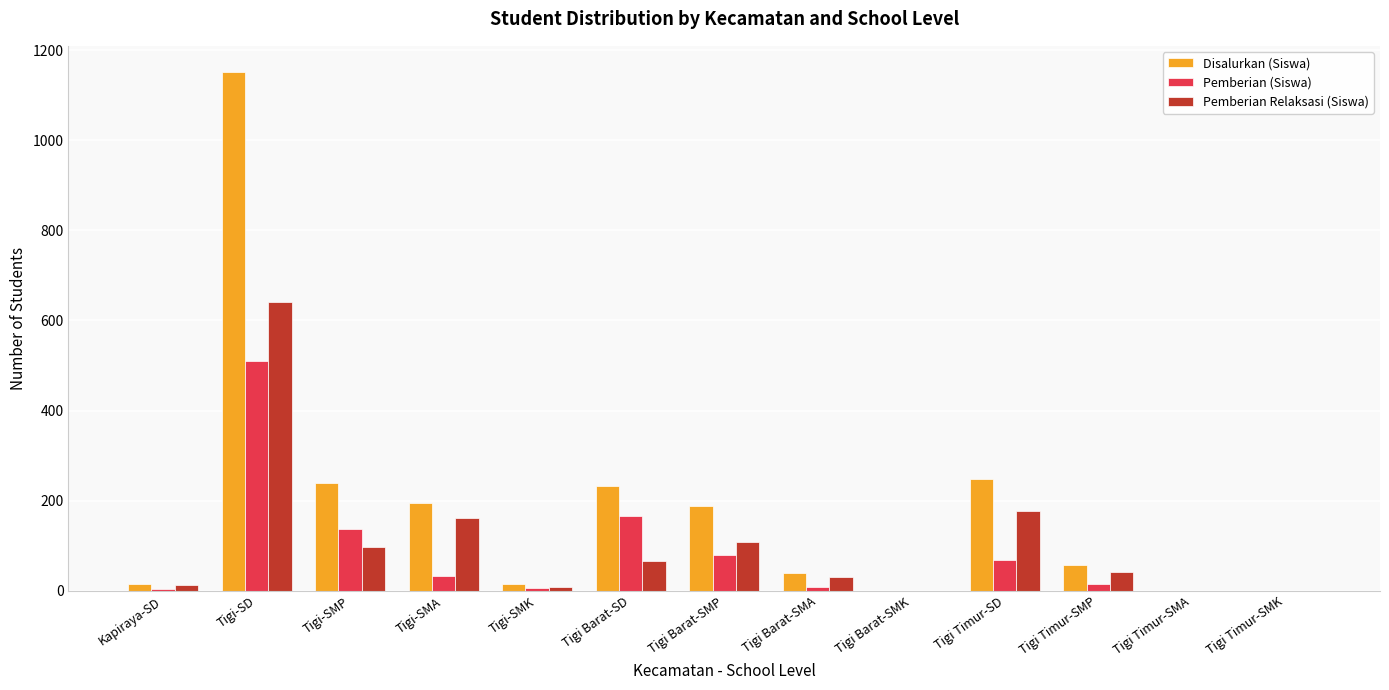

Is it true that Disalurkan (Siswa) equals 195 at Tigi-SMA?

True